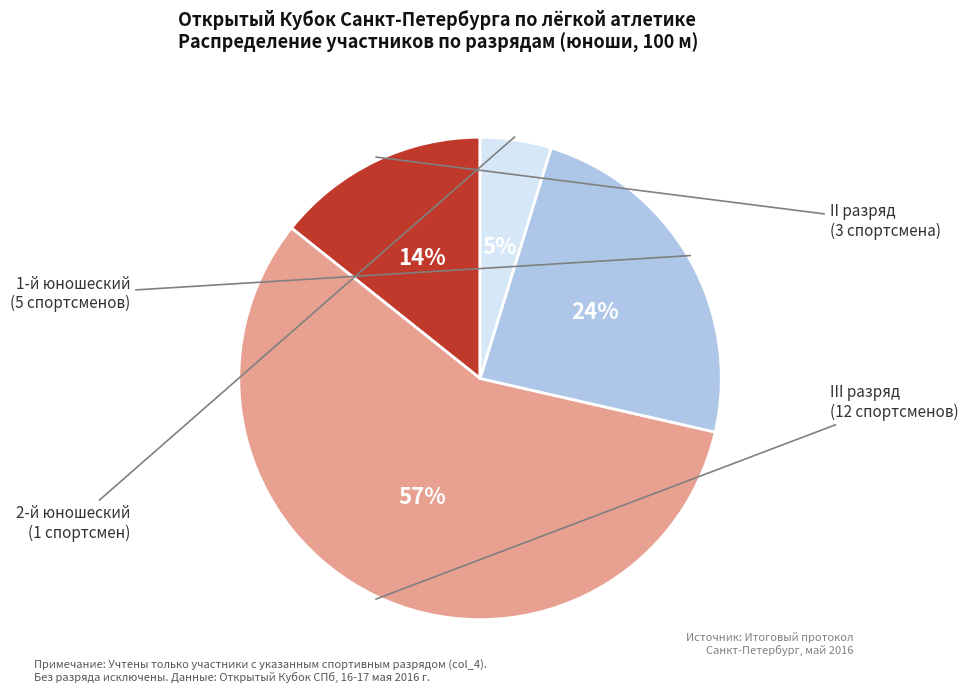

The 2-й юношеский slice represents 5% of the pie. True or false?

True